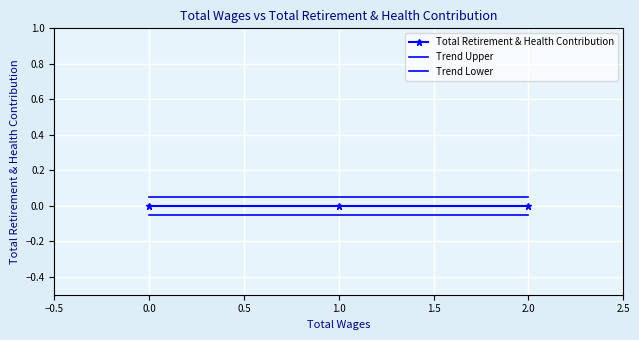

What is the smallest value displayed?

-0.1